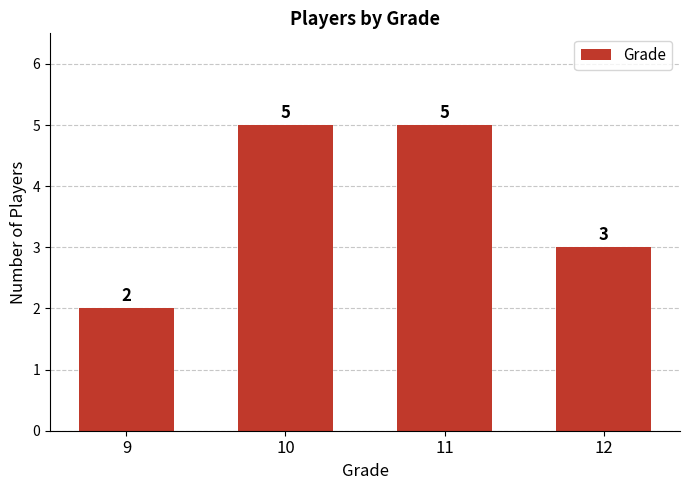

How many values are between 3 and 5?

3